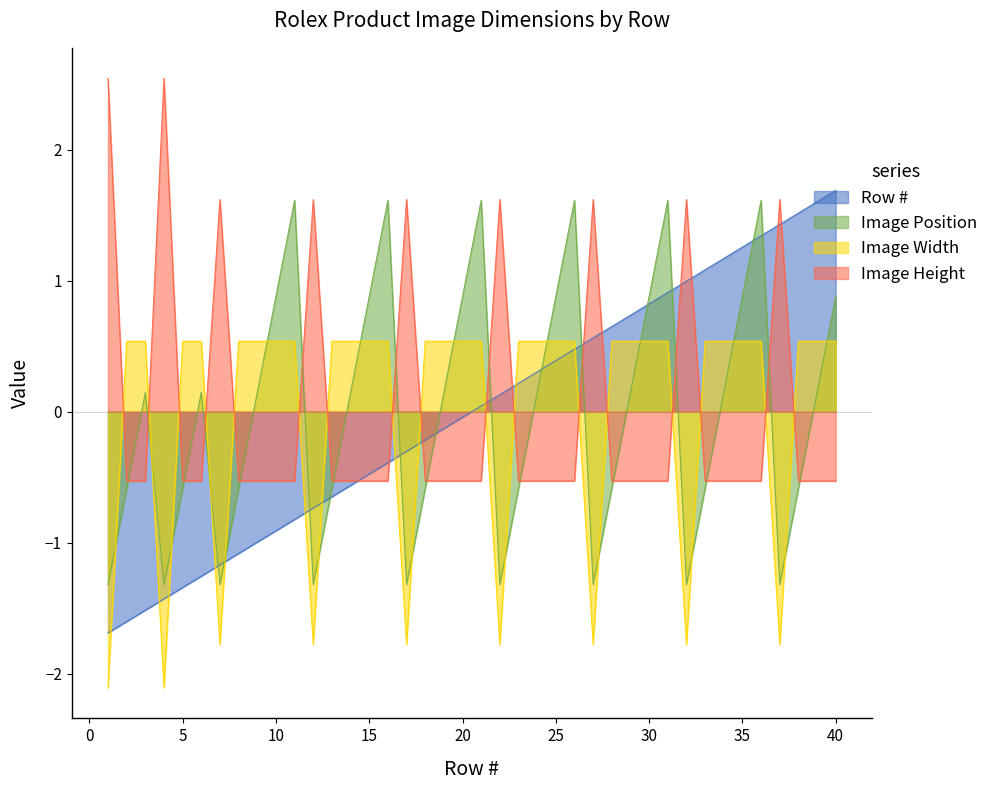

Is it true that Image Width equals 0.1 at 2?

False